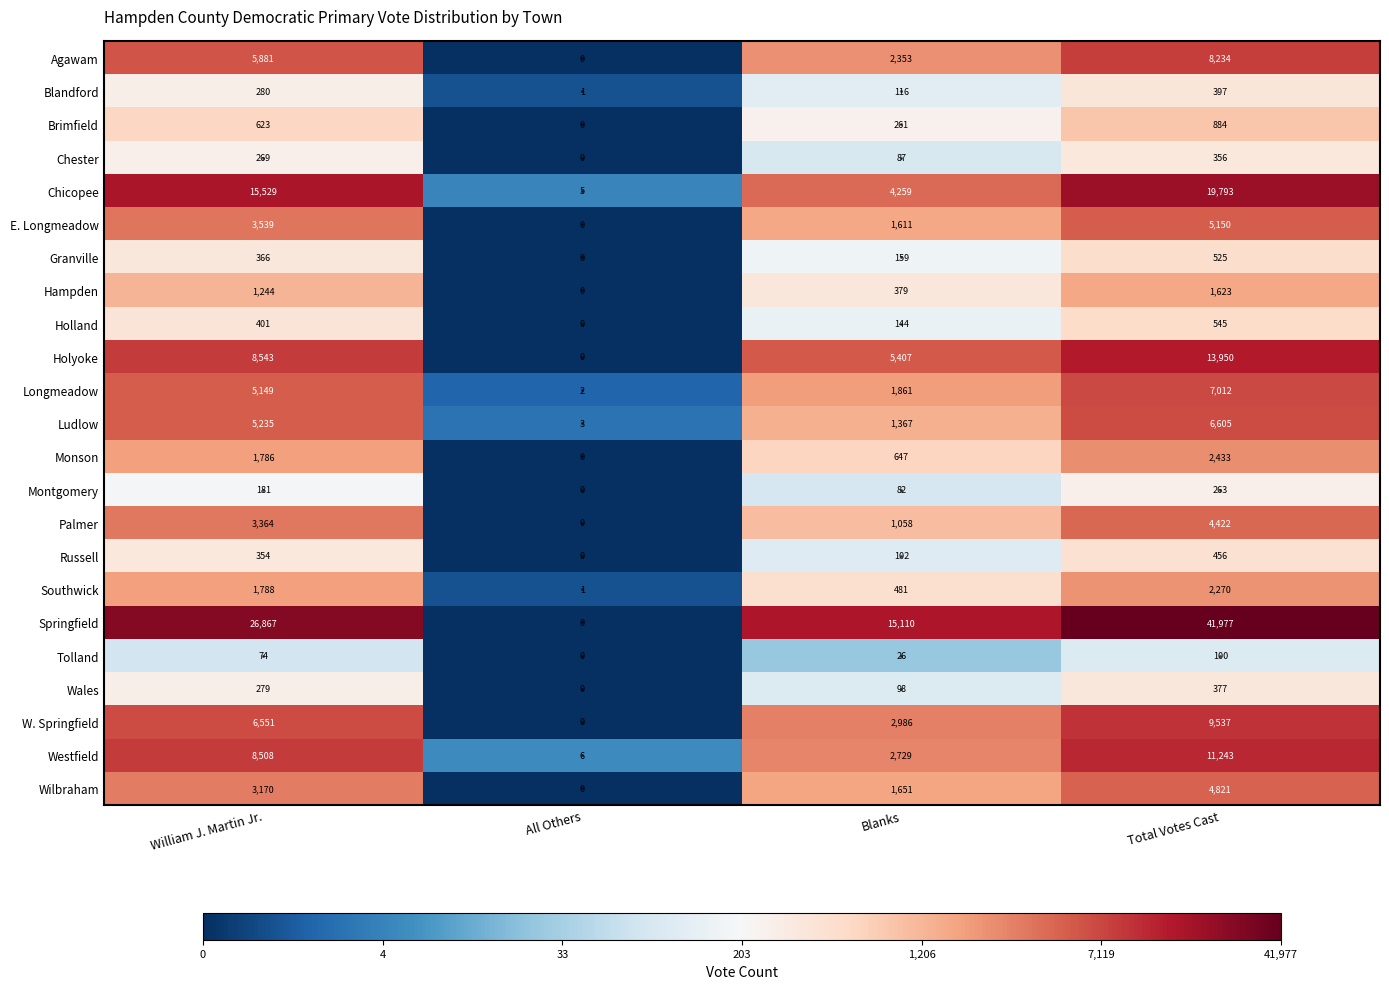

What is the greatest value displayed?

41977